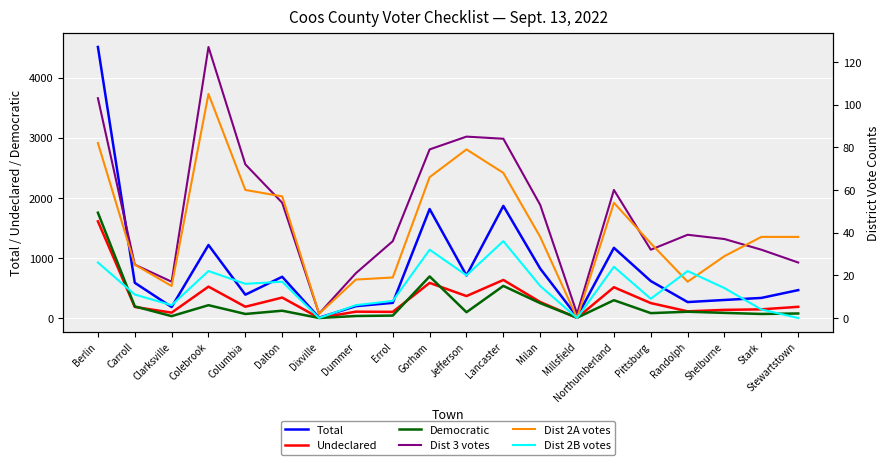

Which series changed the most between Stark and Stewartstown?

Total